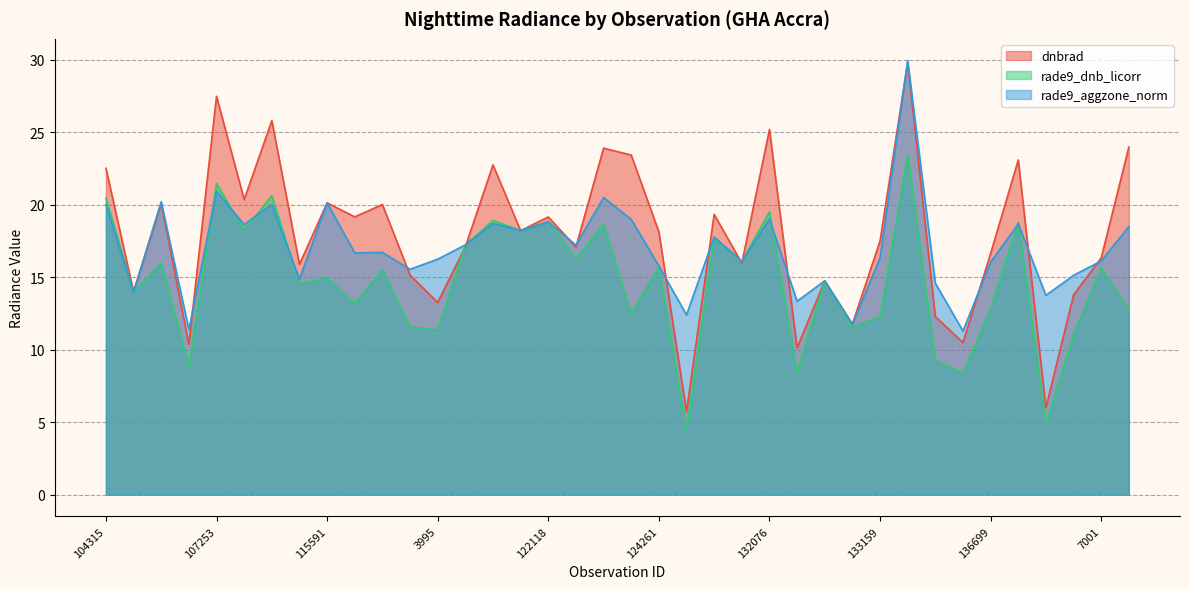

What is the value of the rade9_aggzone_norm point at the 22nd from the left?

12.4